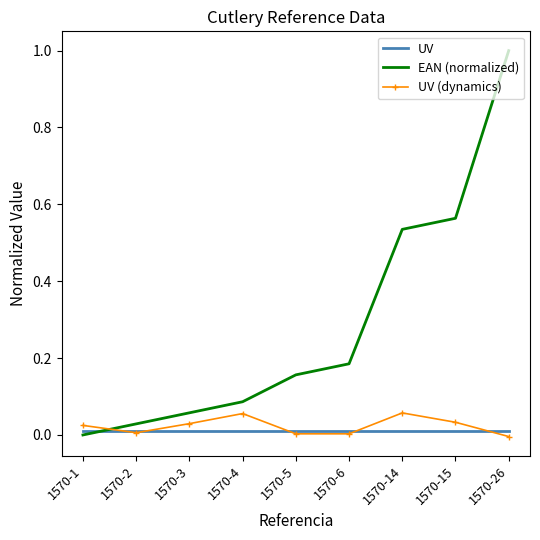

What is the maximum value shown in the chart?

1.0